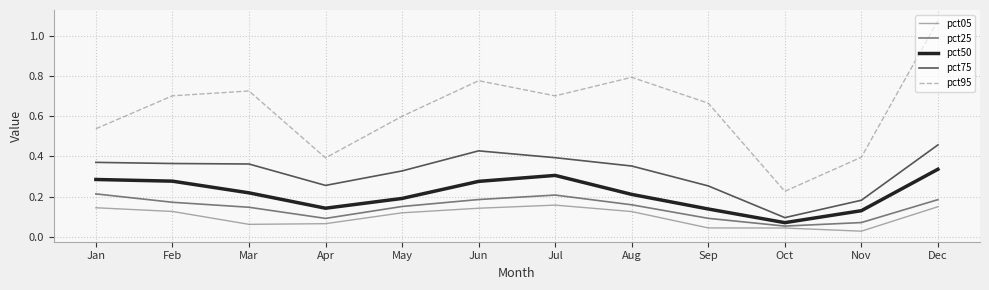

The pct25 series shows 0.2 at Jul. True or false?

True